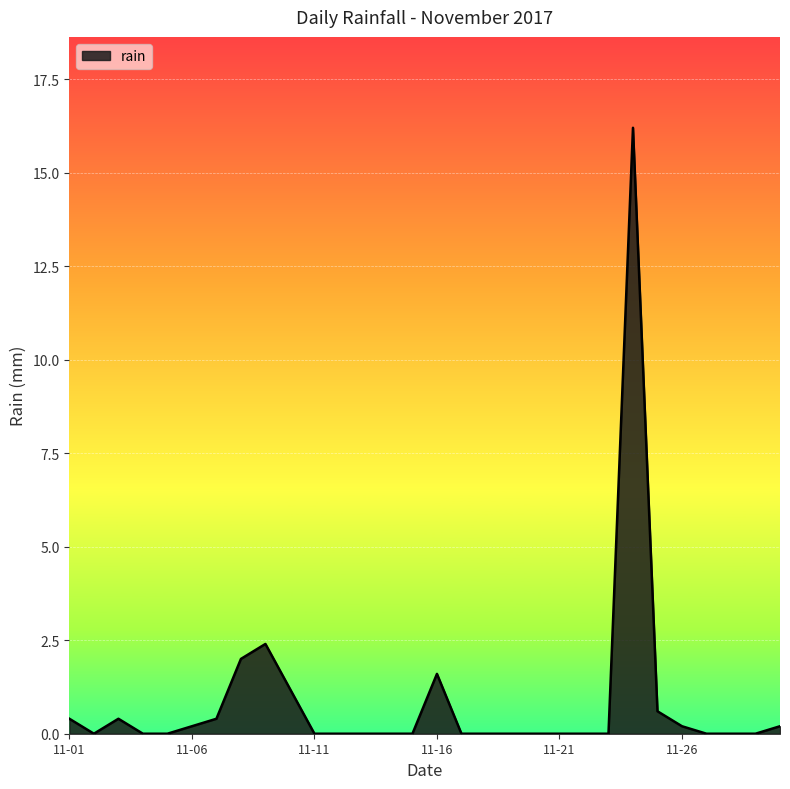

What is the average value?

0.9